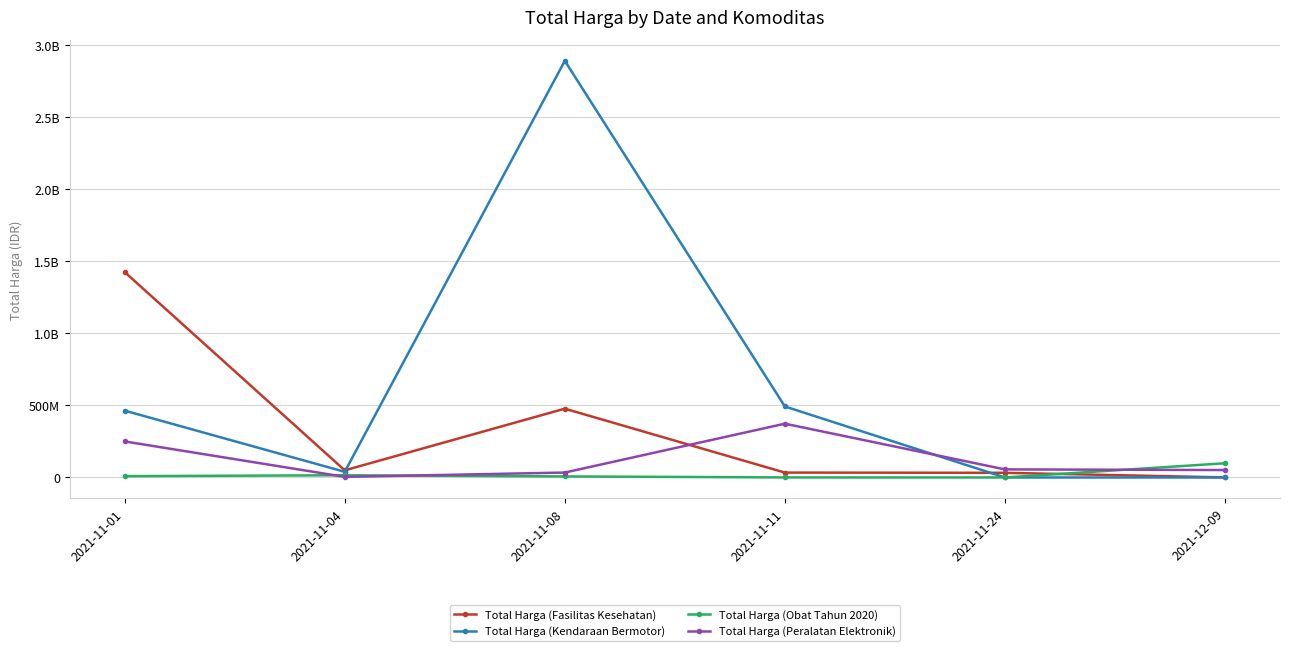

Does the chart have visible grid lines?

Yes